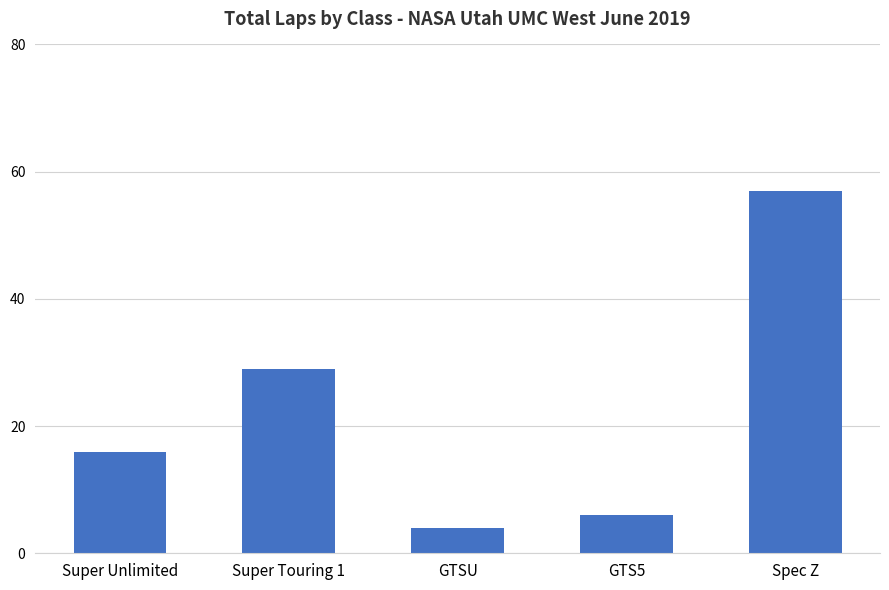

How many data points are less than 16?

2